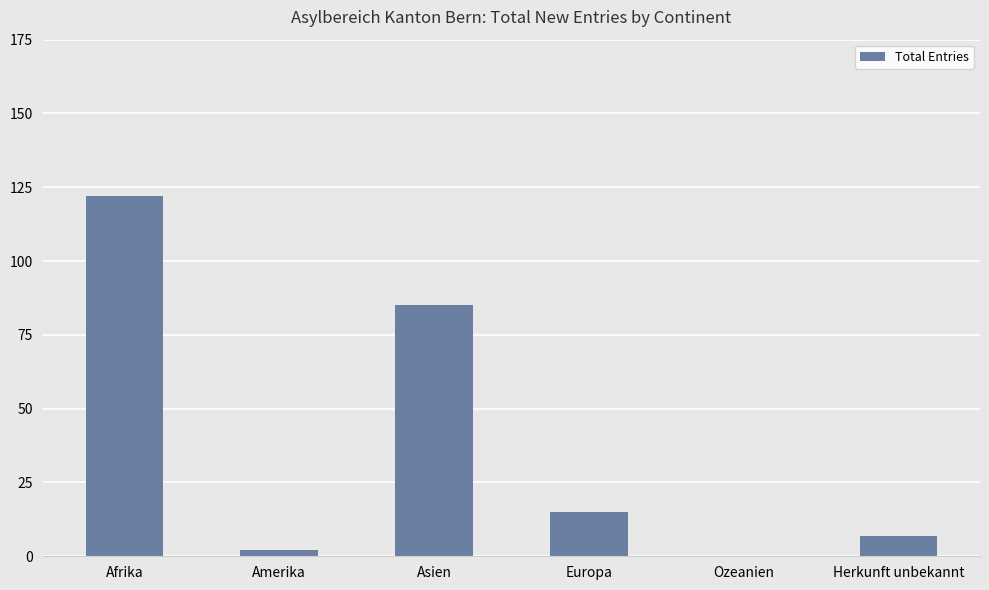

The chart shows a value of 7 at Herkunft unbekannt. True or false?

True